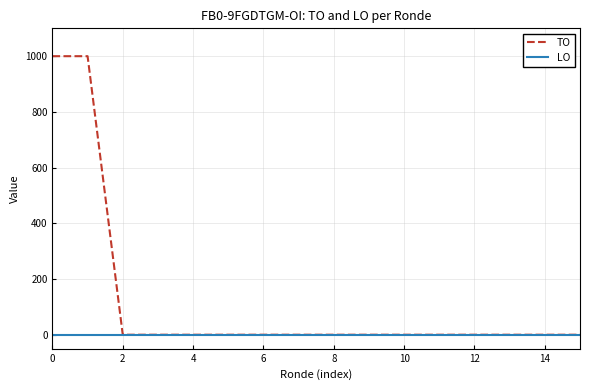

Which series has the largest range (max minus min)?

TO